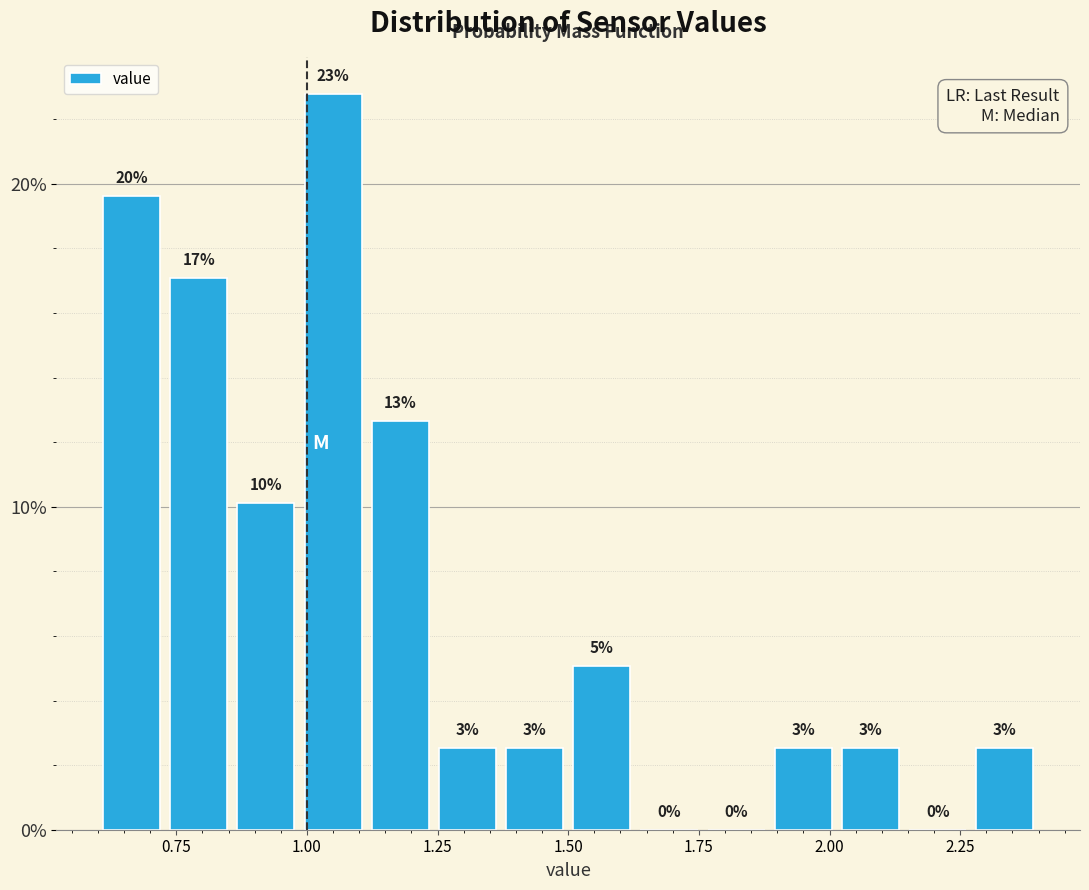

Around what value on the x-axis is the tallest bar? Give the approximate position of its centre, as read against the axis.

1.05